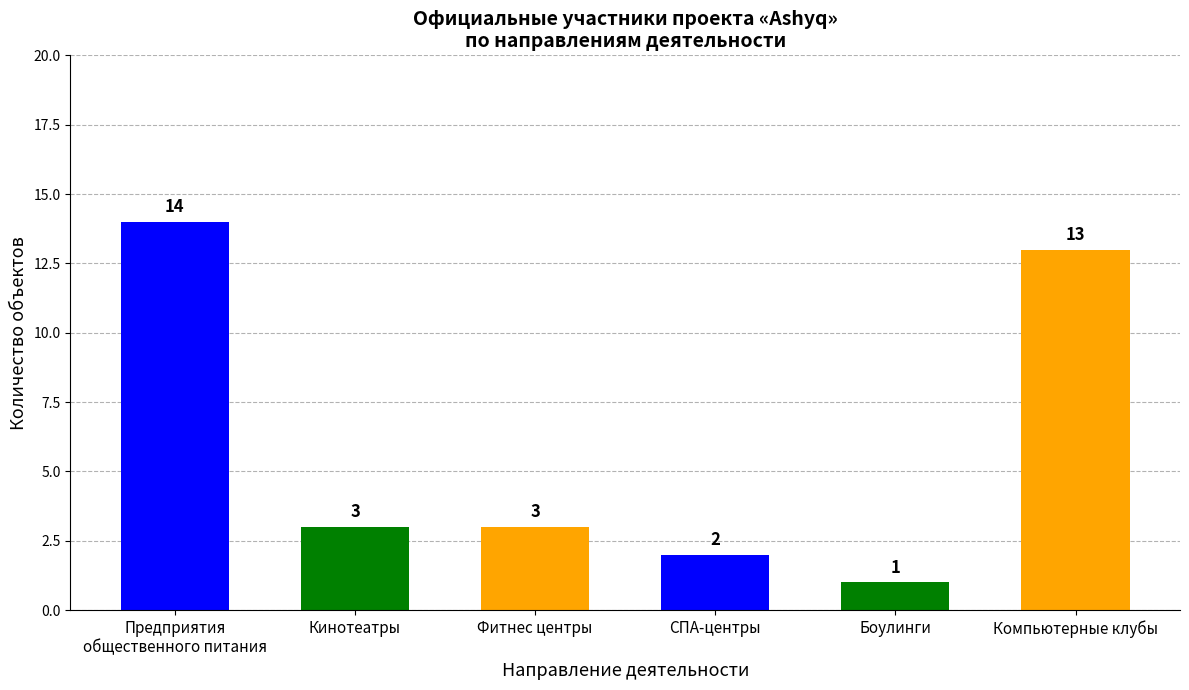

True or false: the data shows 4 at Кинотеатры.

False